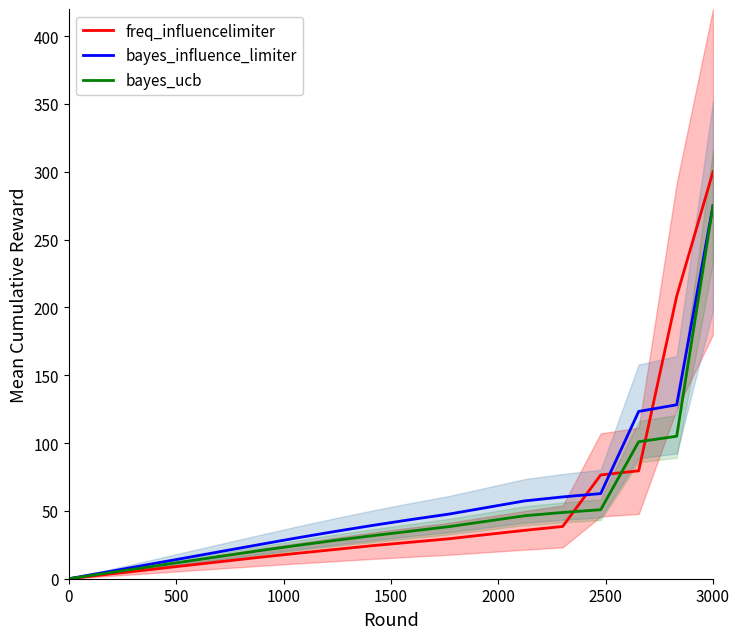

Is this an area chart (filled region under the line)?

No